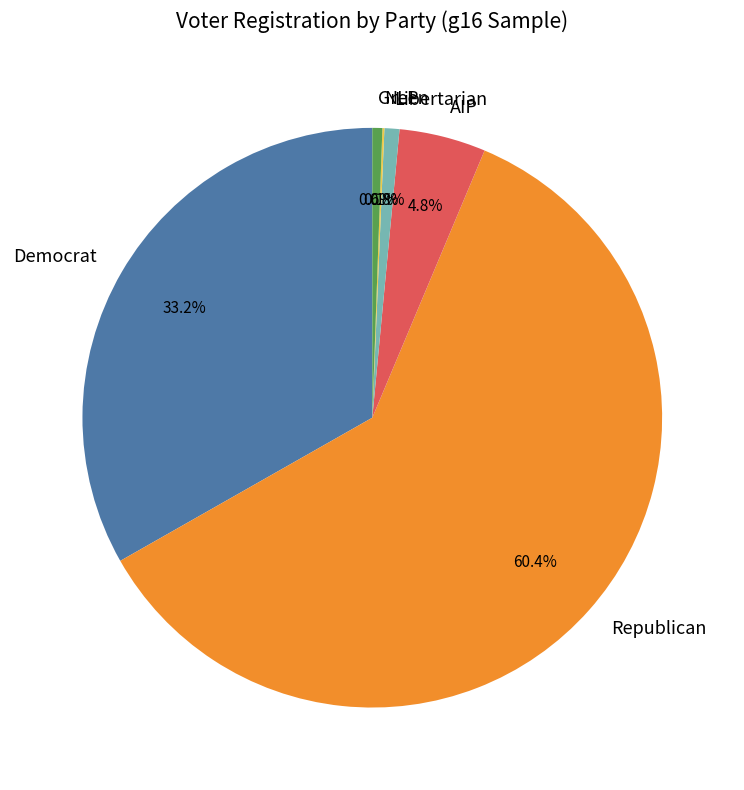

How much of the chart is everything except Democrat?

66.8%